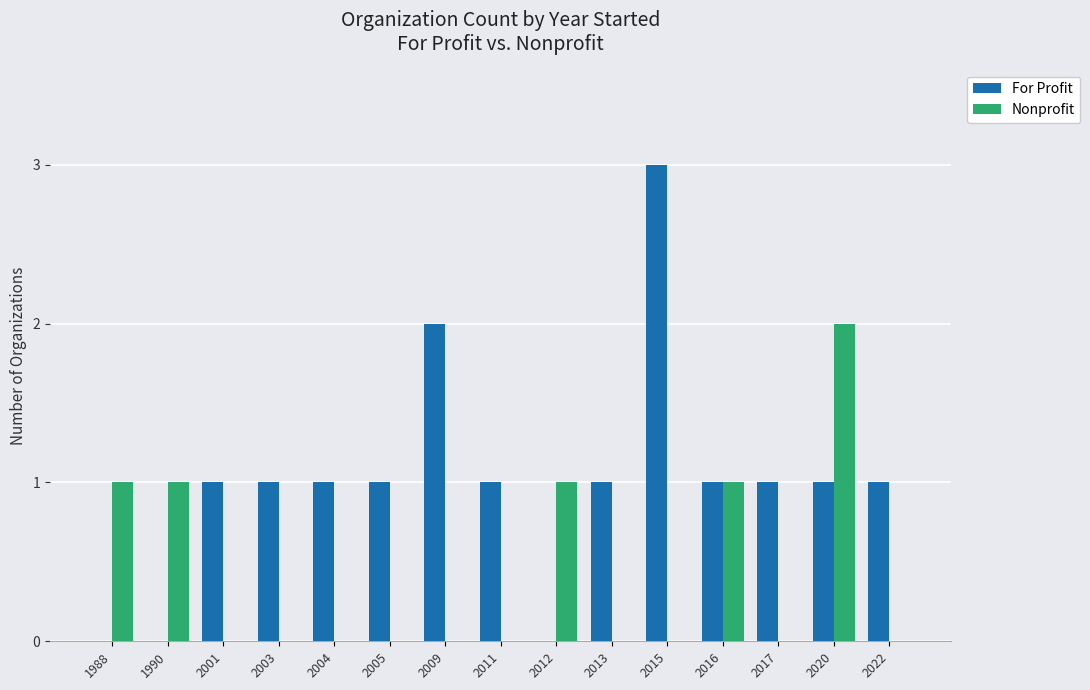

What is the sum of all For Profit values?

15